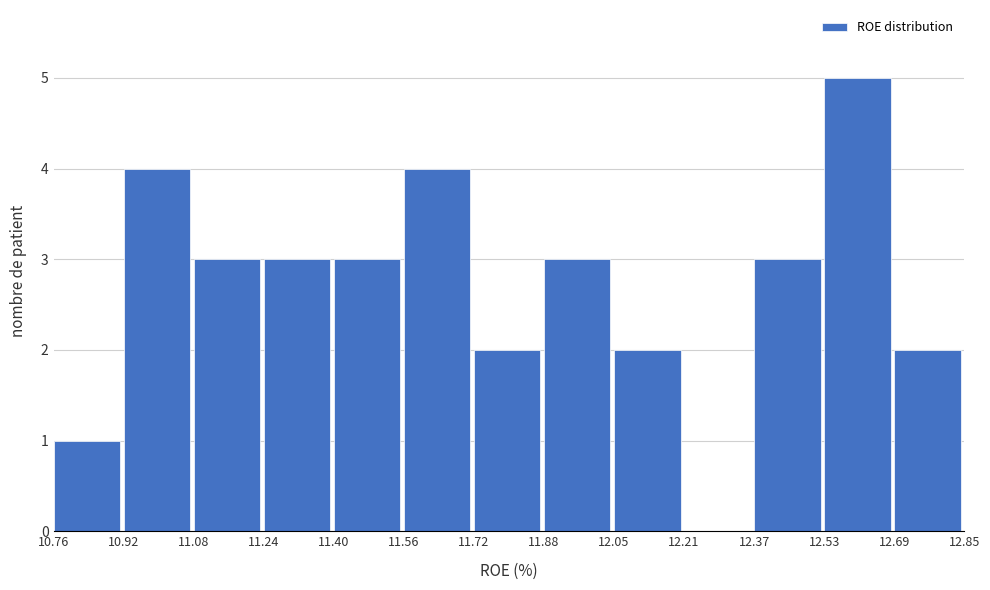

Over which range of the x-axis is the bar tallest?

12.53 to 12.69